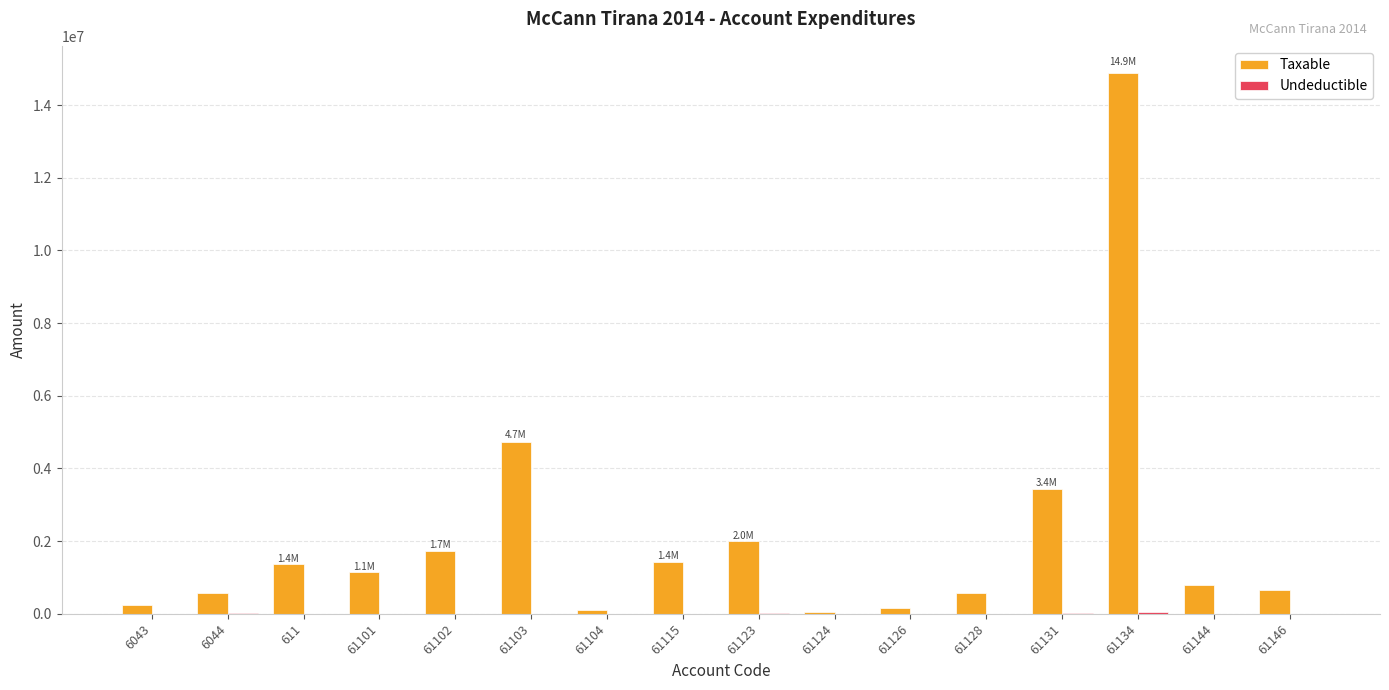

Which series has the largest total across all categories?

Taxable